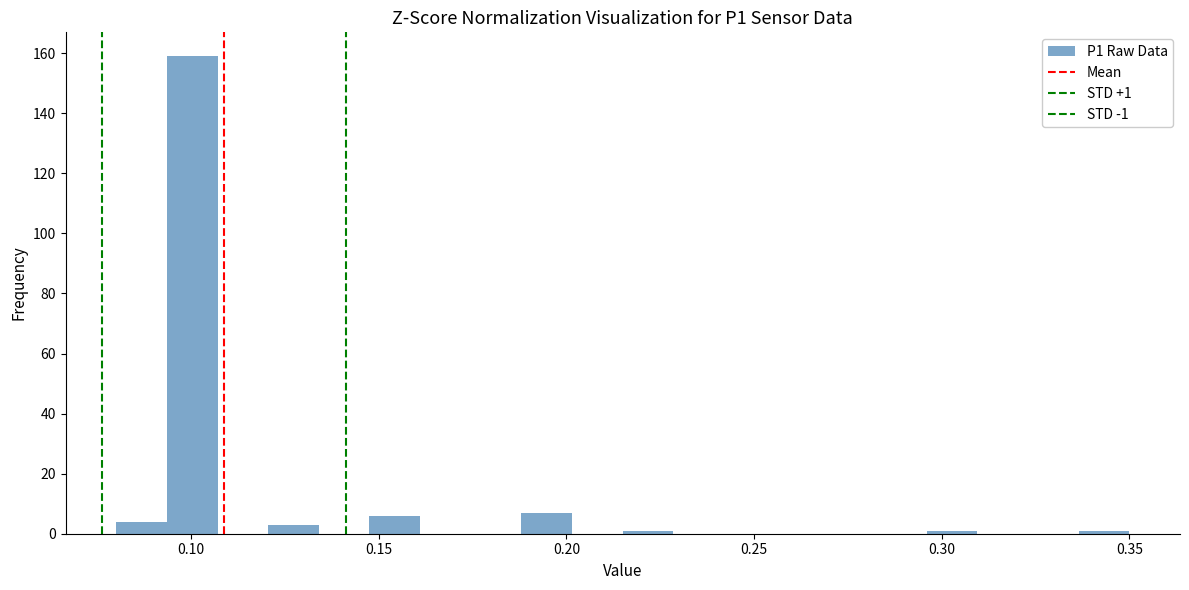

Around what value on the x-axis is the tallest bar? Give the approximate position of its centre, as read against the axis.

0.100